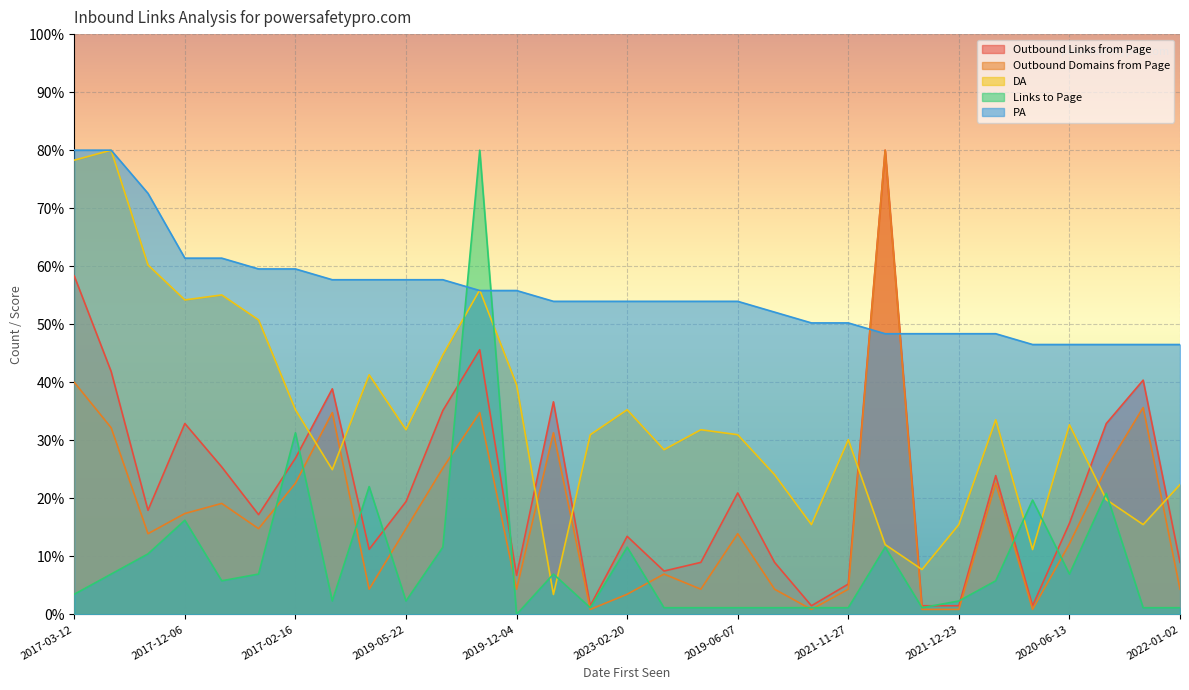

True or false: Outbound Links from Page has more than 0 points higher than both neighbors.

True